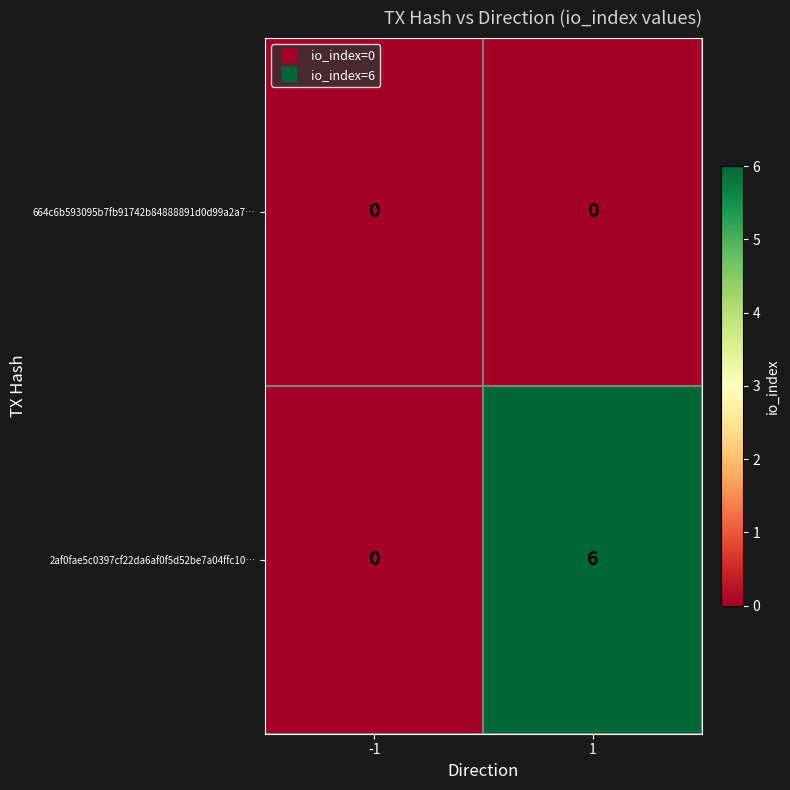

Reading left to right, transcribe all the data shown in this chart.

664c6b593095b7fb91742b84888891d0d99a2a7…: -1=0	1=0
2af0fae5c0397cf22da6af0f5d52be7a04ffc10…: -1=0	1=6